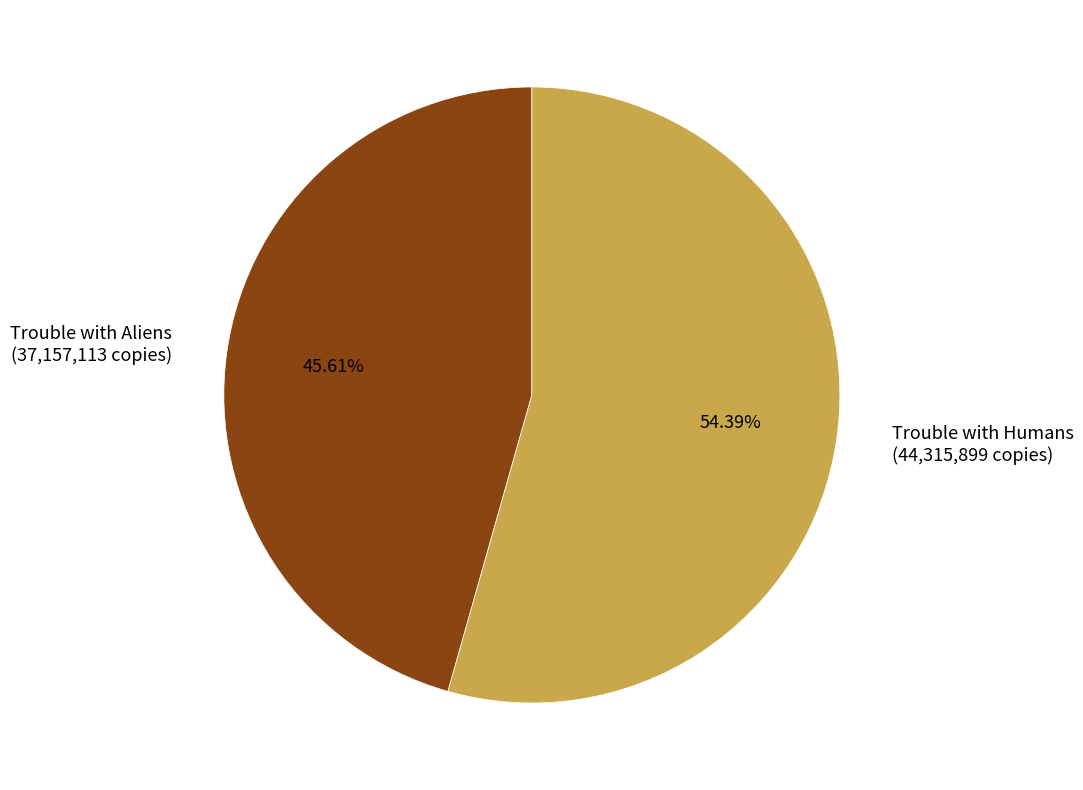

What percentage is the Trouble with Aliens slice, to the nearest percent?

46%